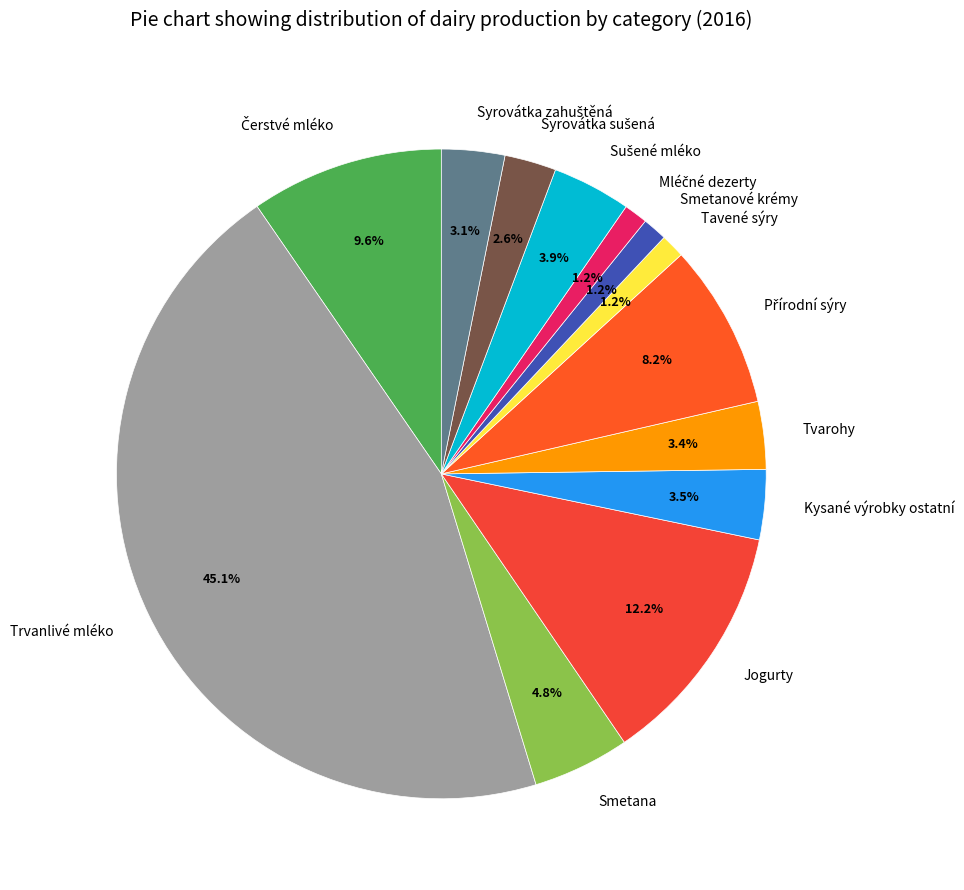

Count the number of slices in the pie.

13